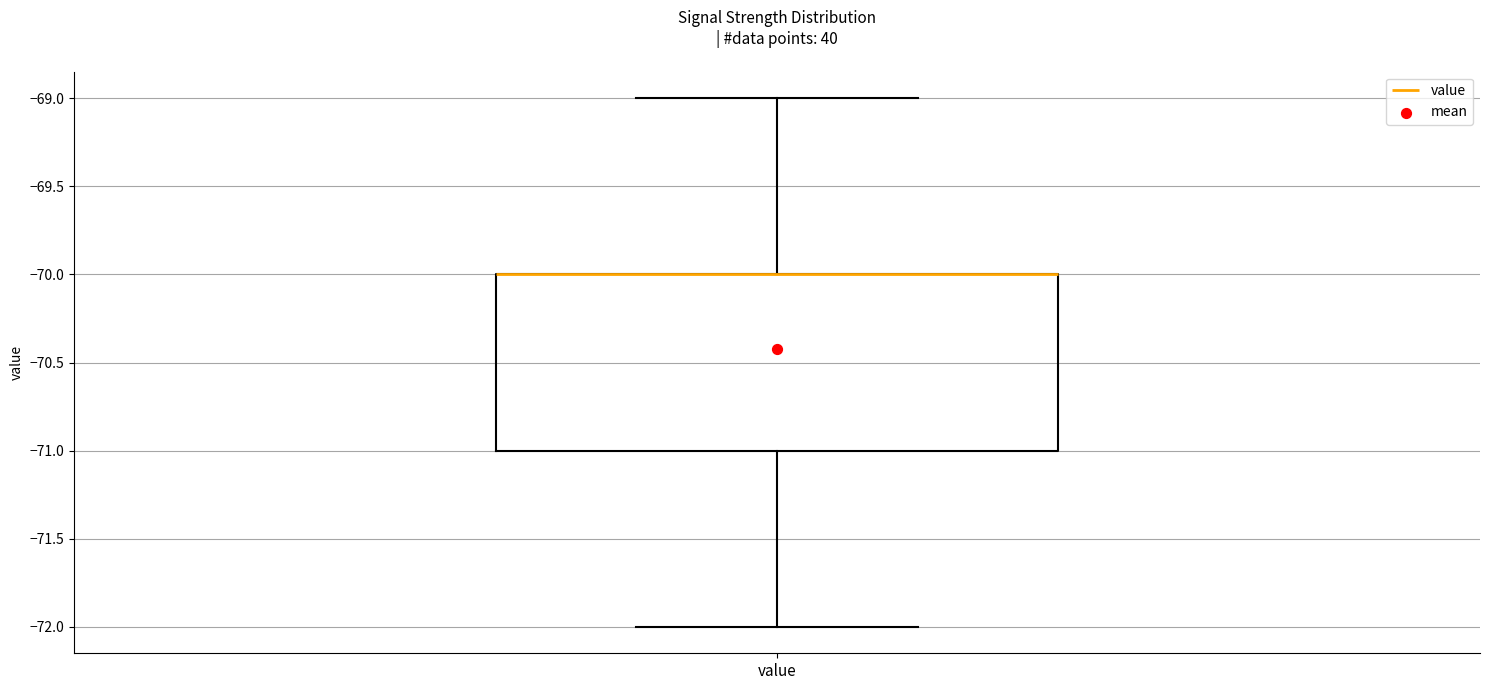

Where is the upper edge of the box for value on the y-axis? The values are not printed on the chart, so give them approximately, as read against the axis.

-70